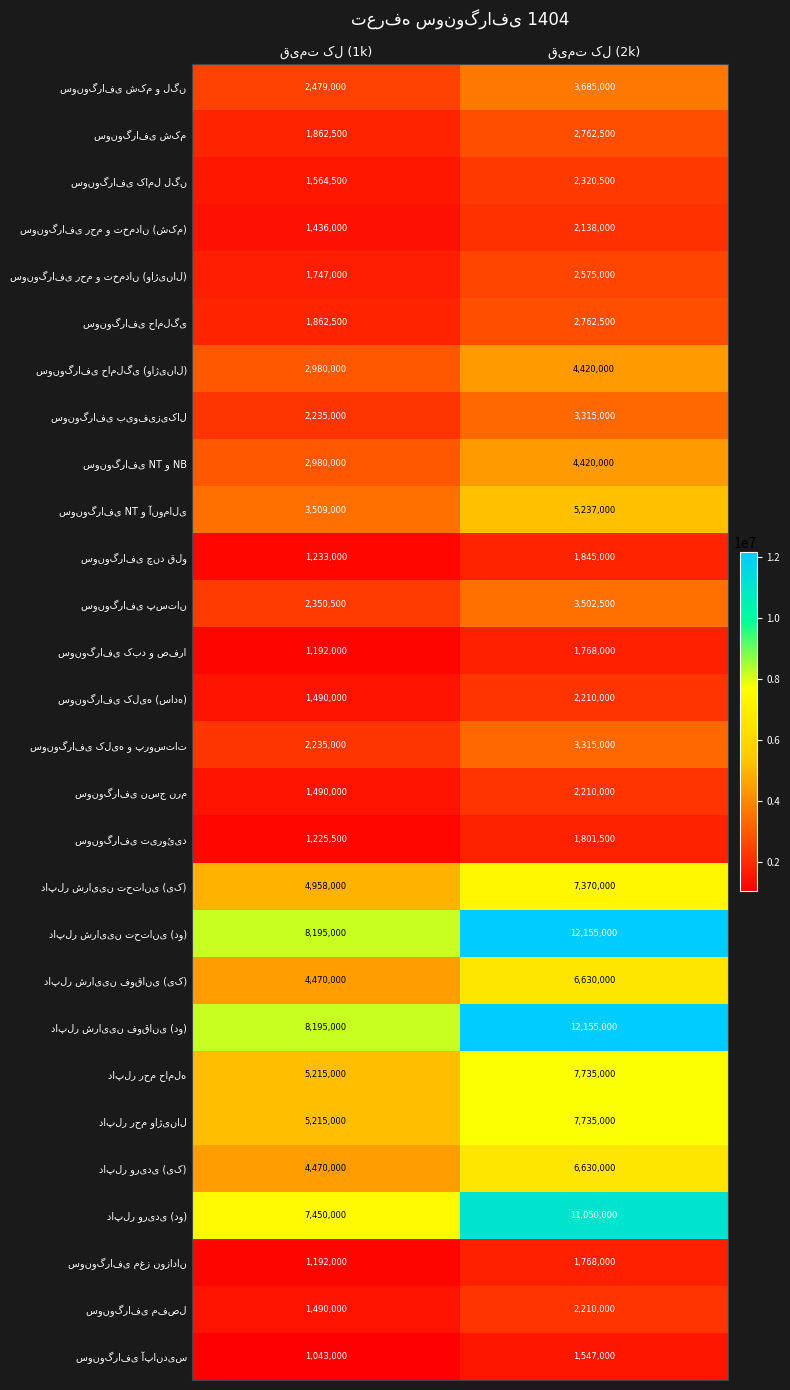

What is the minimum value shown in the chart?

1043000